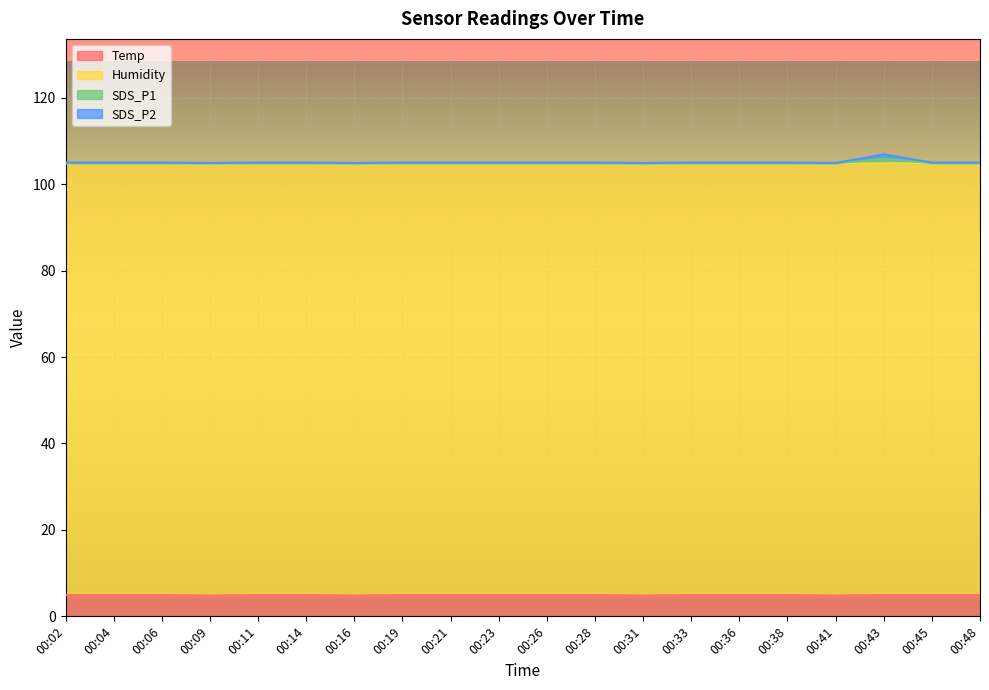

Which series changed the most between 00:31 and 00:41?

Temp